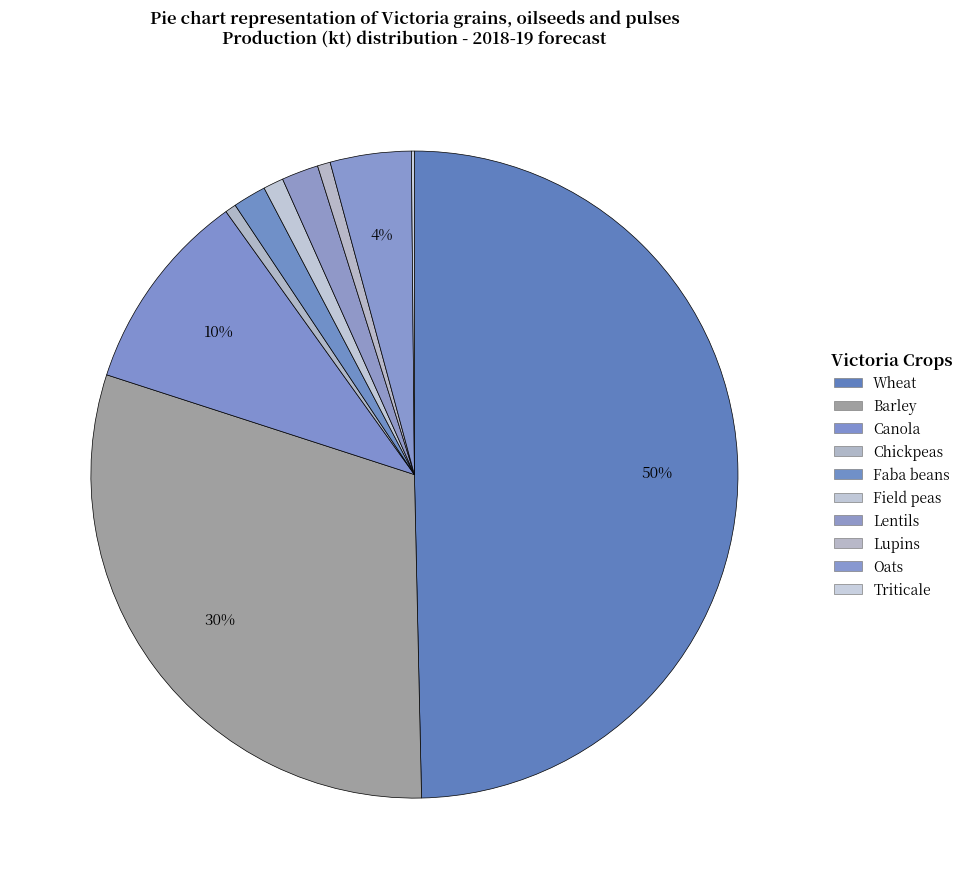

What is the ratio of the value at Wheat to the value at Field peas?

49.1